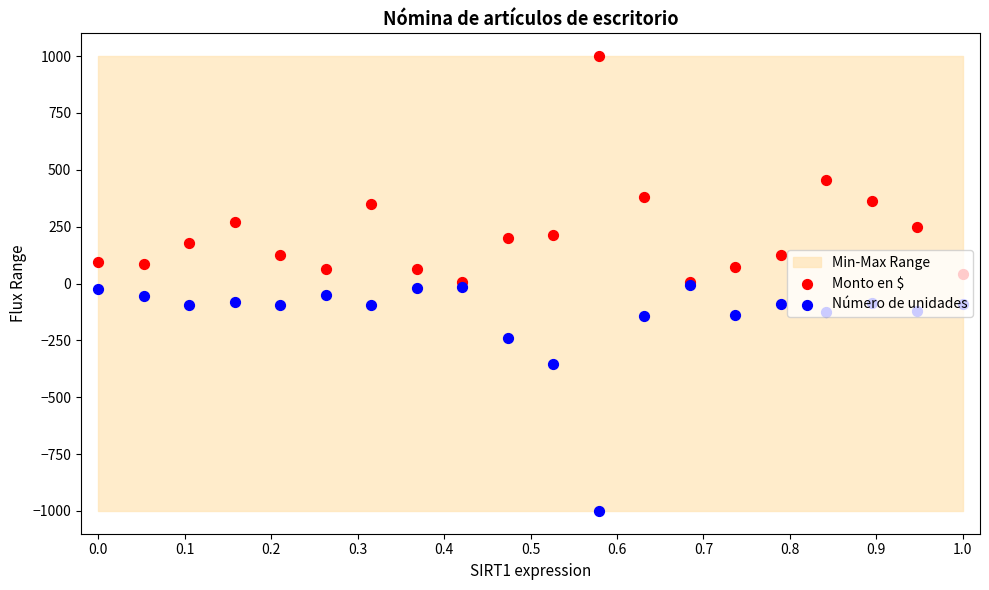

Is the value of Monto en $ at 15 greater than the value of Número de unidades at 16?

Yes